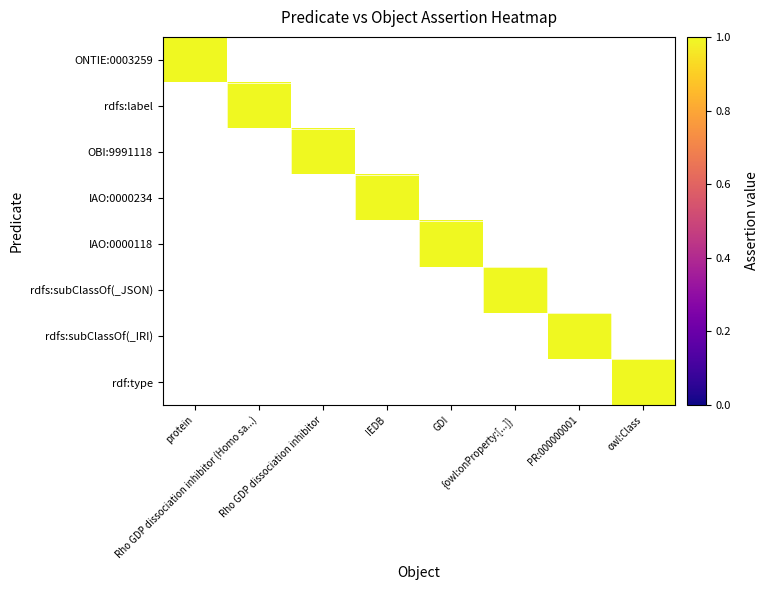

Reading right to left, list all the values displayed in this chart.

ONTIE:0003259: owl:Class=0	PR:000000001=0	{owl:onProperty:[...]}=0	GDI=0	IEDB=0	Rho GDP dissociation inhibitor=0	Rho GDP dissociation inhibitor (Homo sa...)=0	protein=1
rdfs:label: owl:Class=0	PR:000000001=0	{owl:onProperty:[...]}=0	GDI=0	IEDB=0	Rho GDP dissociation inhibitor=0	Rho GDP dissociation inhibitor (Homo sa...)=1	protein=0
OBI:9991118: owl:Class=0	PR:000000001=0	{owl:onProperty:[...]}=0	GDI=0	IEDB=0	Rho GDP dissociation inhibitor=1	Rho GDP dissociation inhibitor (Homo sa...)=0	protein=0
IAO:0000234: owl:Class=0	PR:000000001=0	{owl:onProperty:[...]}=0	GDI=0	IEDB=1	Rho GDP dissociation inhibitor=0	Rho GDP dissociation inhibitor (Homo sa...)=0	protein=0
IAO:0000118: owl:Class=0	PR:000000001=0	{owl:onProperty:[...]}=0	GDI=1	IEDB=0	Rho GDP dissociation inhibitor=0	Rho GDP dissociation inhibitor (Homo sa...)=0	protein=0
rdfs:subClassOf(_JSON): owl:Class=0	PR:000000001=0	{owl:onProperty:[...]}=1	GDI=0	IEDB=0	Rho GDP dissociation inhibitor=0	Rho GDP dissociation inhibitor (Homo sa...)=0	protein=0
rdfs:subClassOf(_IRI): owl:Class=0	PR:000000001=1	{owl:onProperty:[...]}=0	GDI=0	IEDB=0	Rho GDP dissociation inhibitor=0	Rho GDP dissociation inhibitor (Homo sa...)=0	protein=0
rdf:type: owl:Class=1	PR:000000001=0	{owl:onProperty:[...]}=0	GDI=0	IEDB=0	Rho GDP dissociation inhibitor=0	Rho GDP dissociation inhibitor (Homo sa...)=0	protein=0